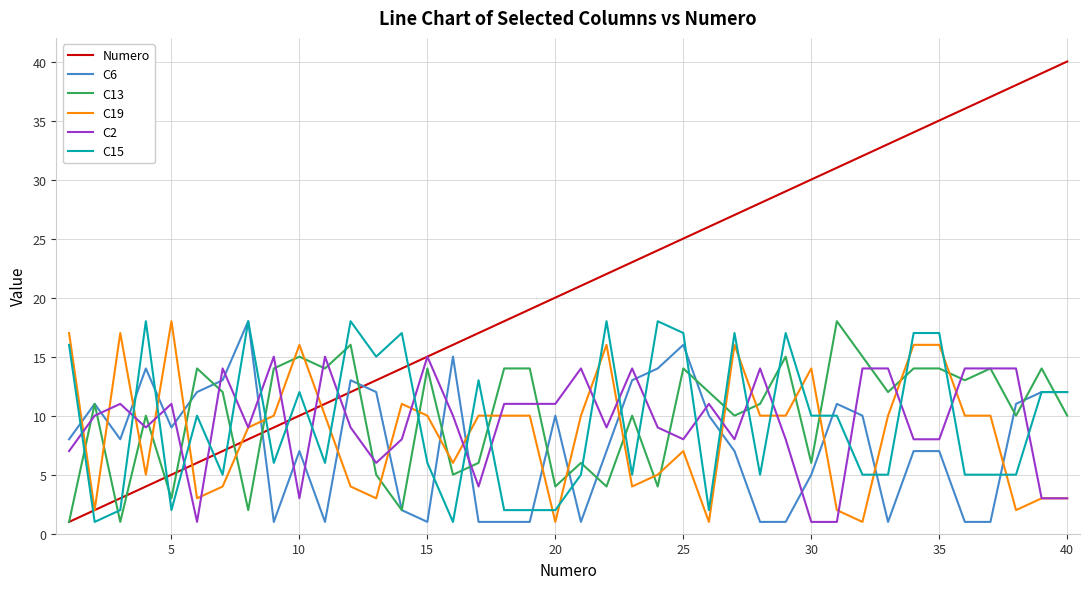

Which series has the widest spread of values?

Numero